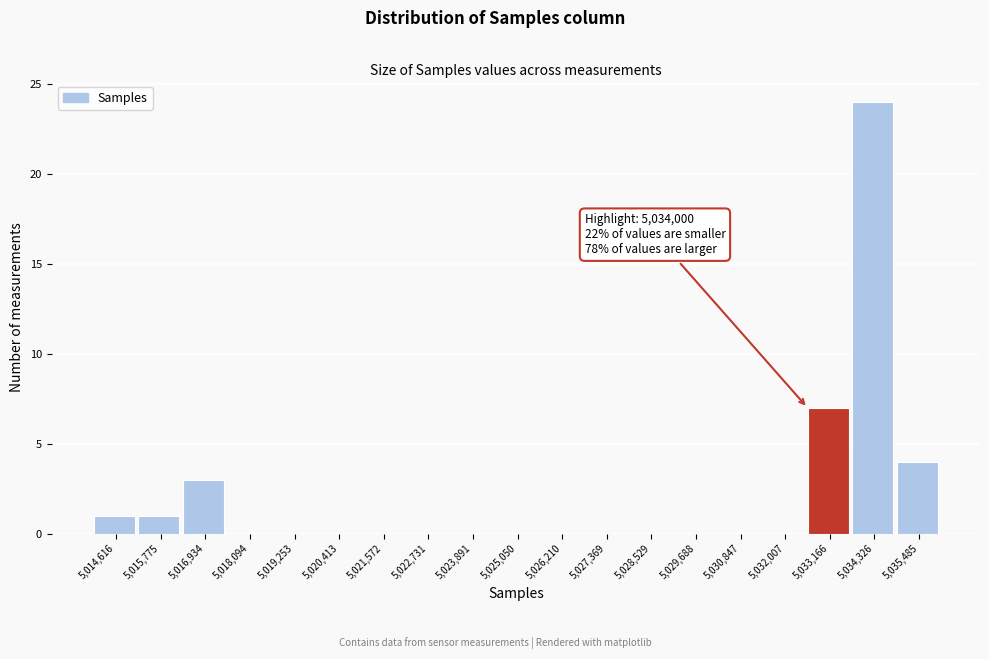

Reading right to left, what are all the values shown in this chart?

5,035,485=4	5,034,326=24	5,033,166=7	5,032,007=0	5,030,847=0	5,029,688=0	5,028,529=0	5,027,369=0	5,026,210=0	5,025,050=0	5,023,891=0	5,022,731=0	5,021,572=0	5,020,413=0	5,019,253=0	5,018,094=0	5,016,934=3	5,015,775=1	5,014,616=1